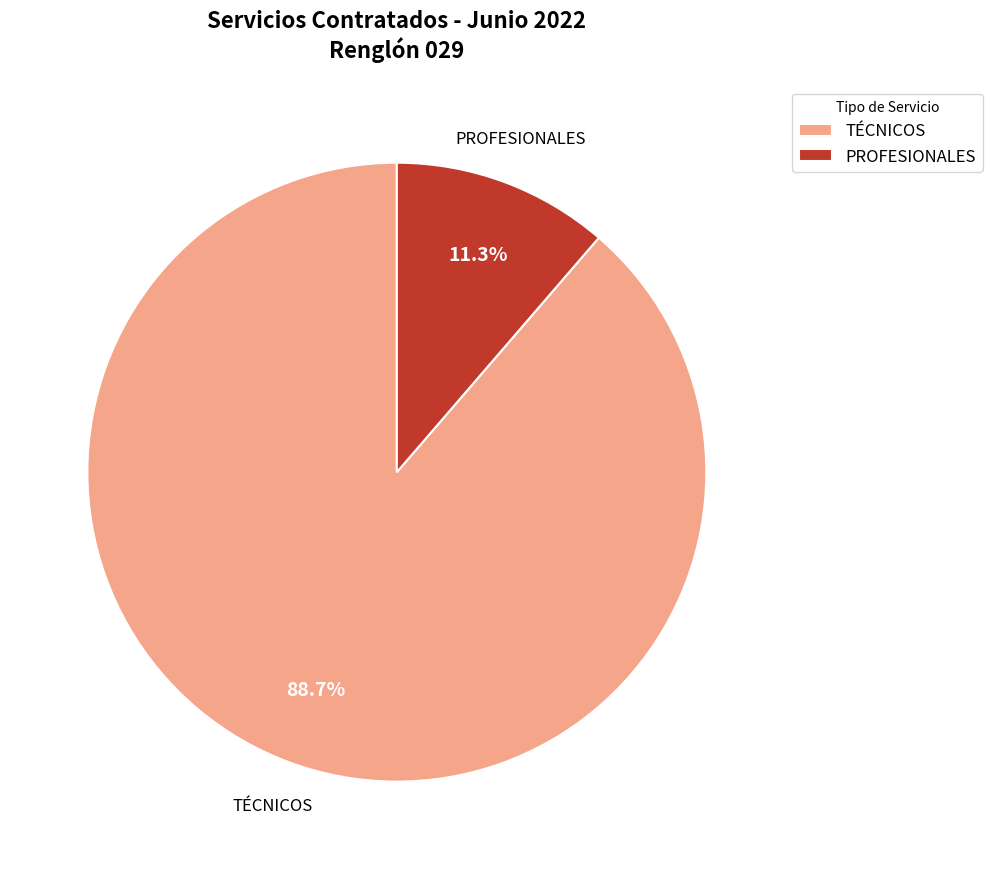

The PROFESIONALES slice represents 11% of the pie. True or false?

True